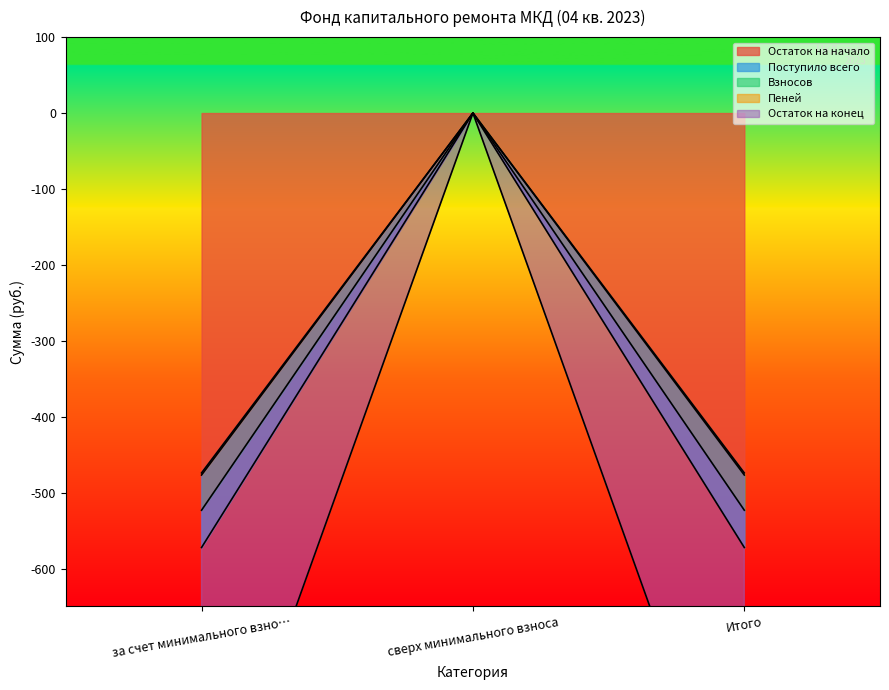

Which series changed the most between сверх минимального взноса and Итого?

Остаток на конец